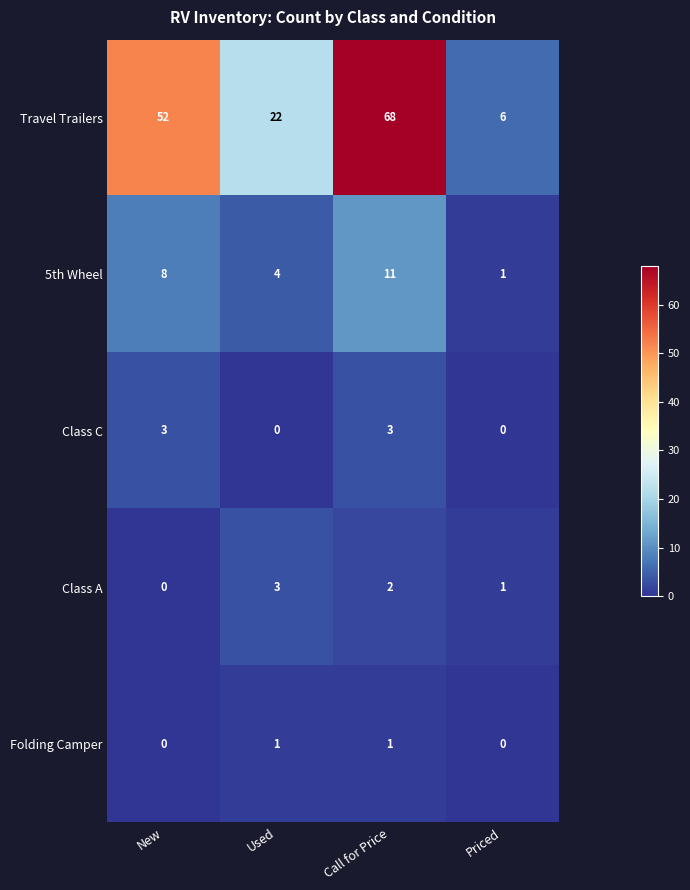

Count the number of data series in this chart.

5